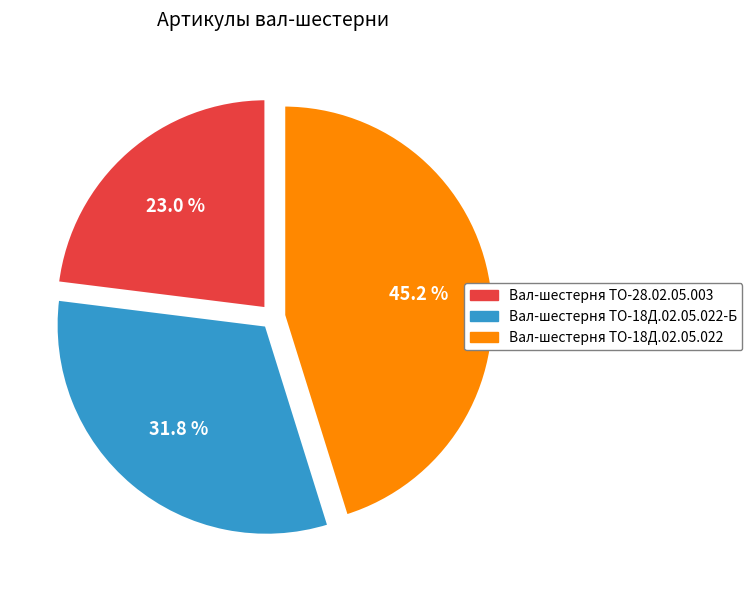

Is there a majority slice in this chart?

No